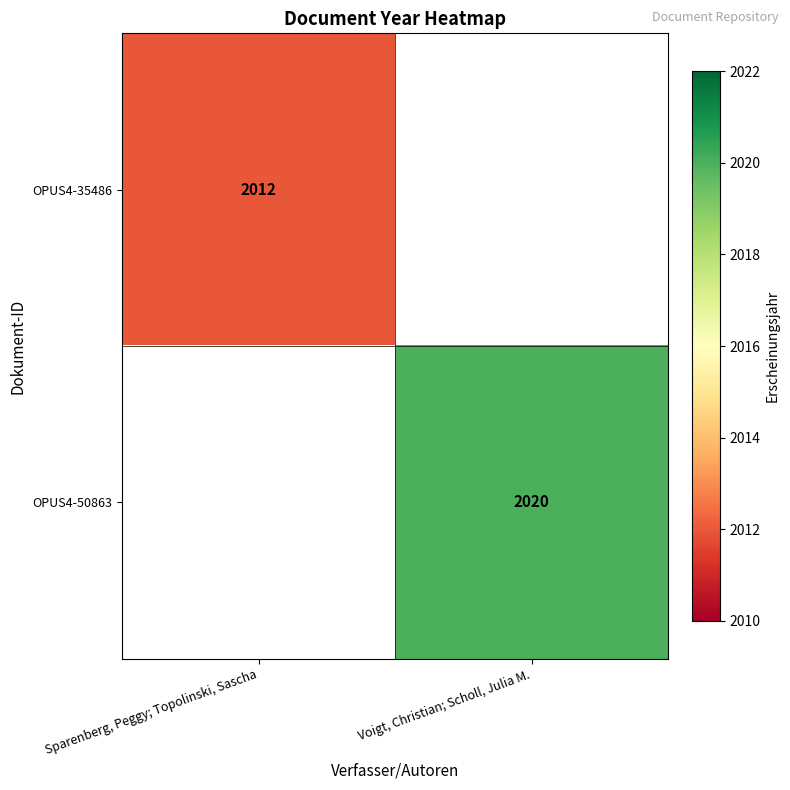

Which category has the highest value across all series?

Voigt, Christian; Scholl, Julia M.